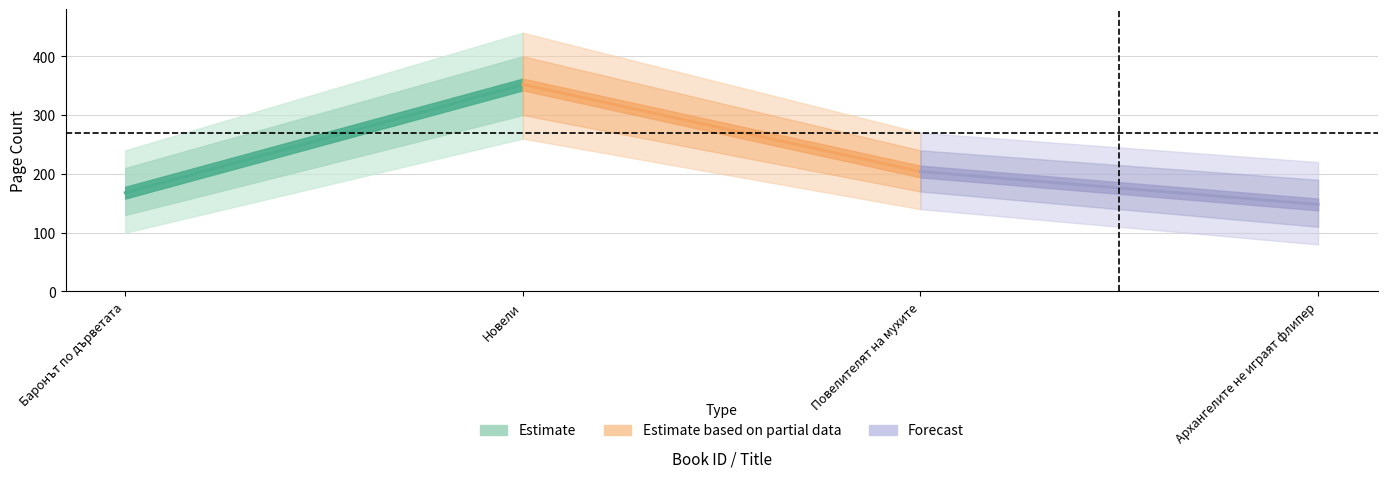

Count the number of data series in this chart.

3